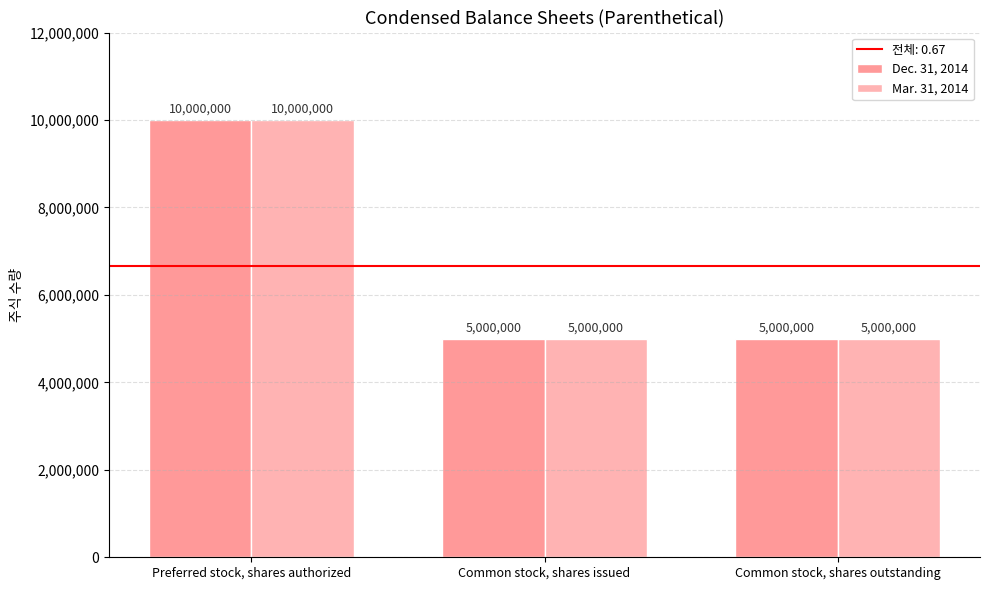

How many series are shown in this chart?

2